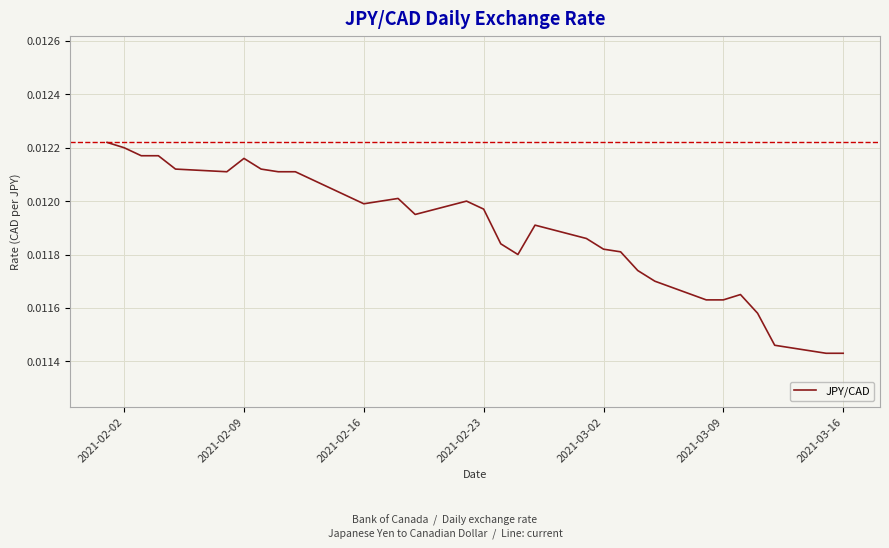

Between 2021-02-09 and 2021-02-16, which is larger?

2021-02-09